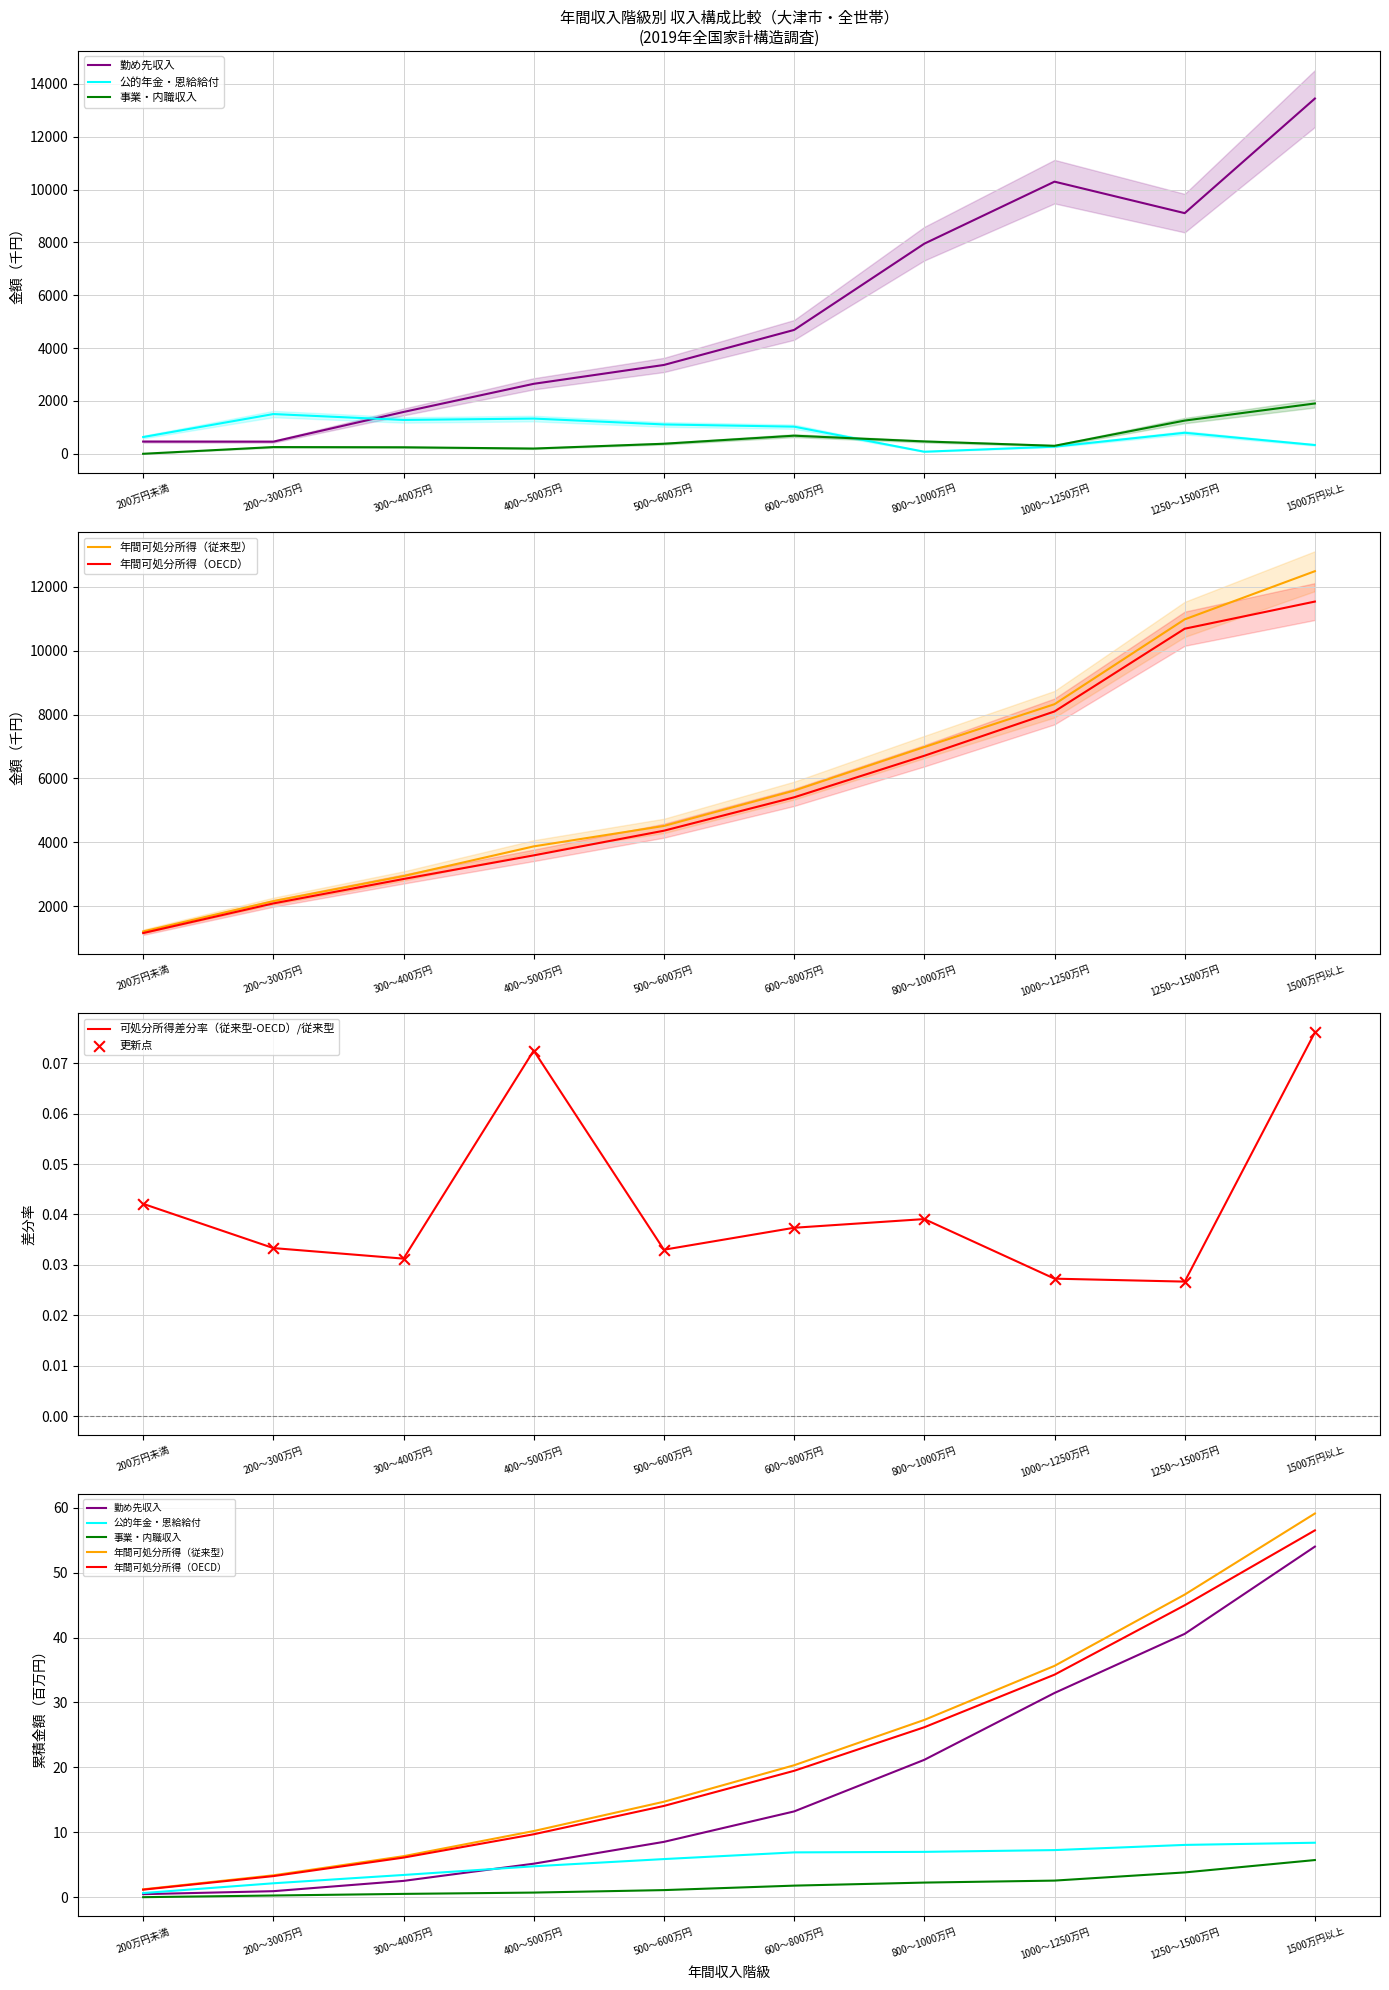

What are all the series names shown in the legend?

勤め先収入, 公的年金・恩給給付, 事業・内職収入, 年間可処分所得（従来型）, 年間可処分所得（OECD）